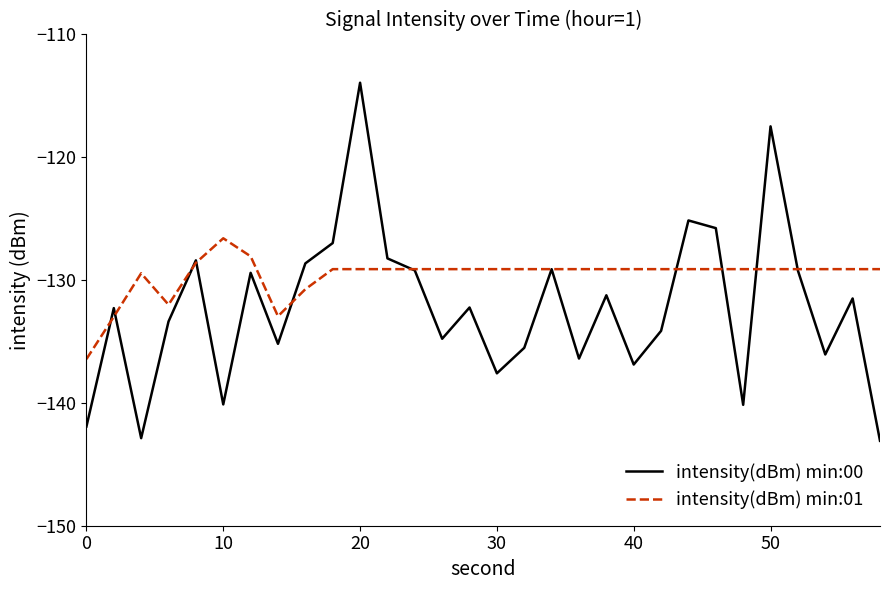

Which series has the largest total across all categories?

intensity(dBm) min:01